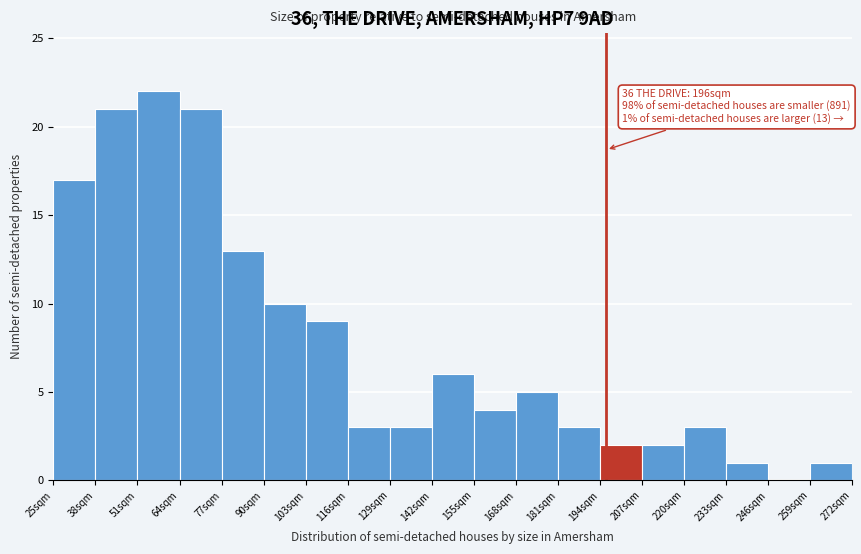

Over which range of the x-axis is the bar tallest?

51 to 64